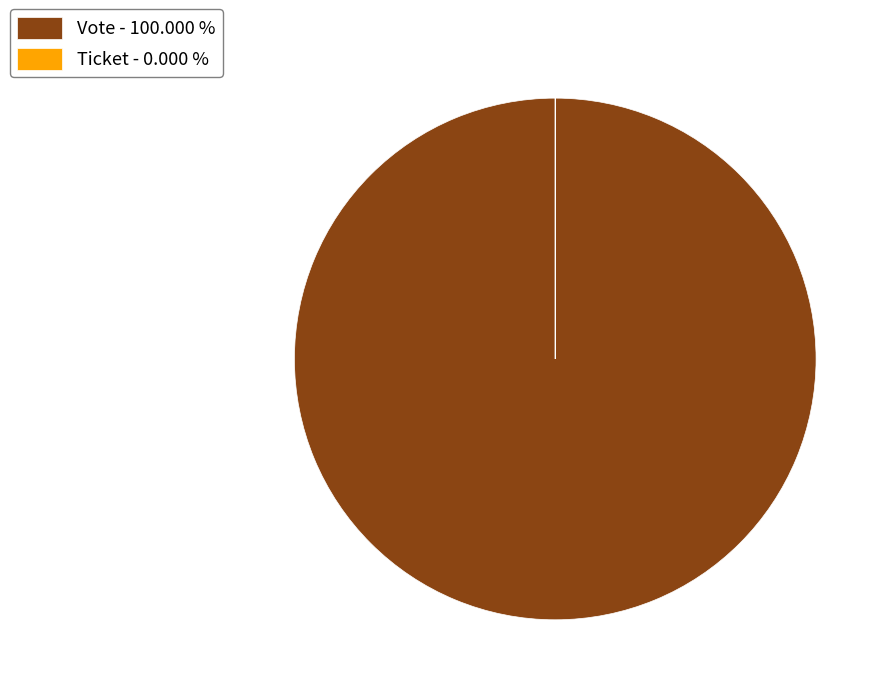

Is there a majority slice in this chart?

Yes